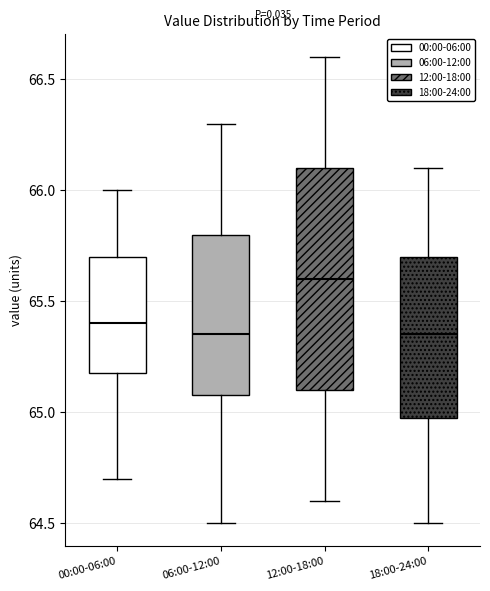

Where does the upper whisker of the box for 18:00-24:00 end on the y-axis? The values are not printed on the chart, so give them approximately, as read against the axis.

66.10